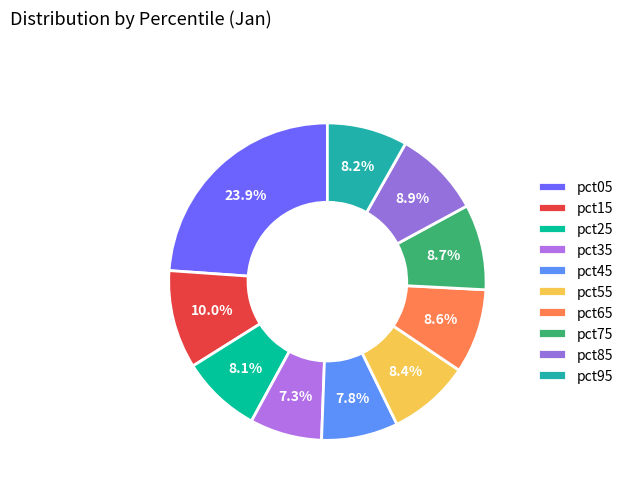

Approximately how many times larger is the value at pct75 compared to pct05?

0.4